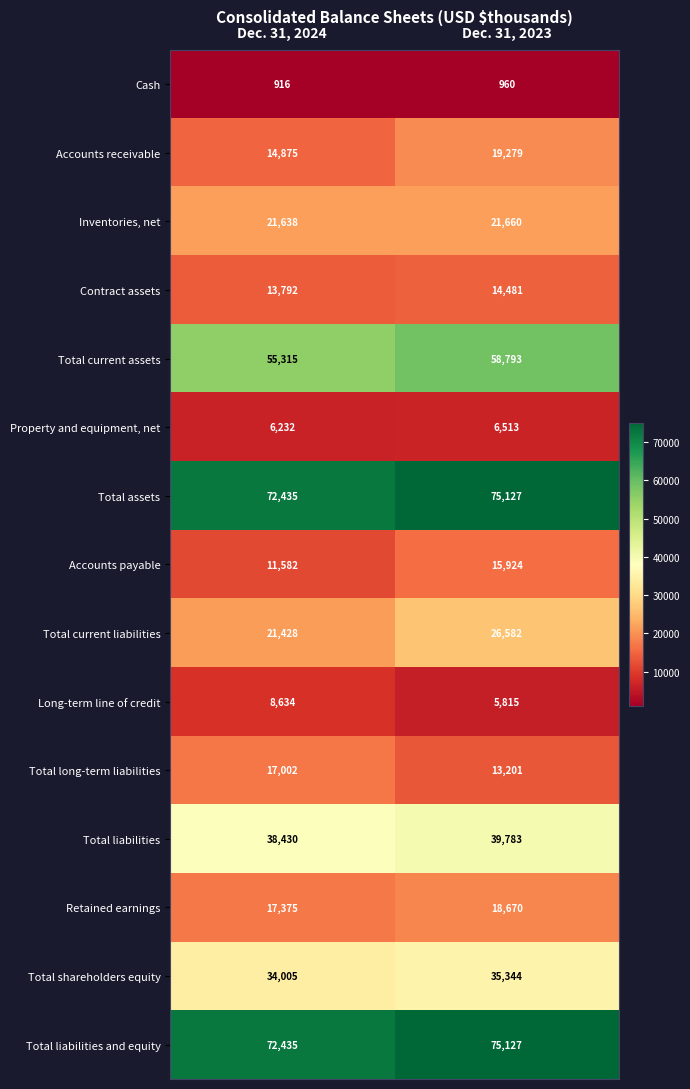

Is it true that Contract assets equals 13792 at Dec. 31, 2024?

True